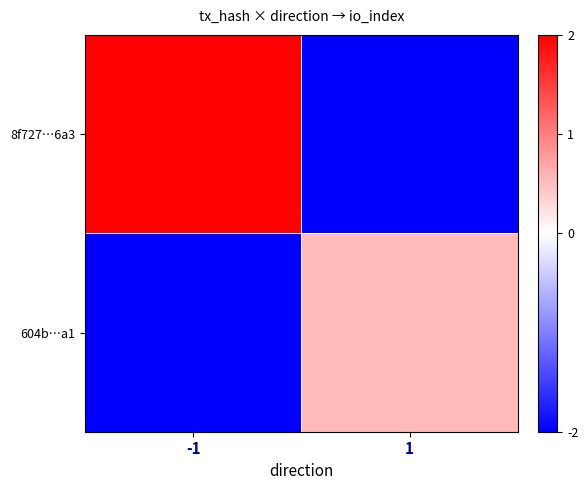

At which category is the sum across all series the highest?

-1